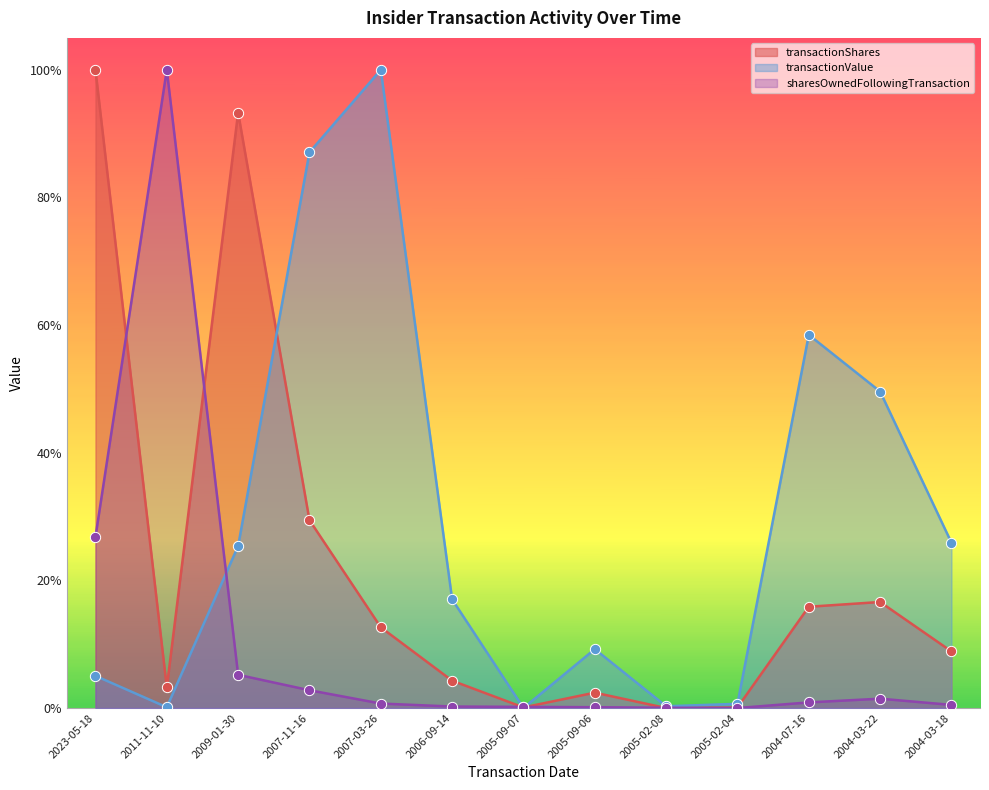

Which series contains the lowest Y value?

transactionShares